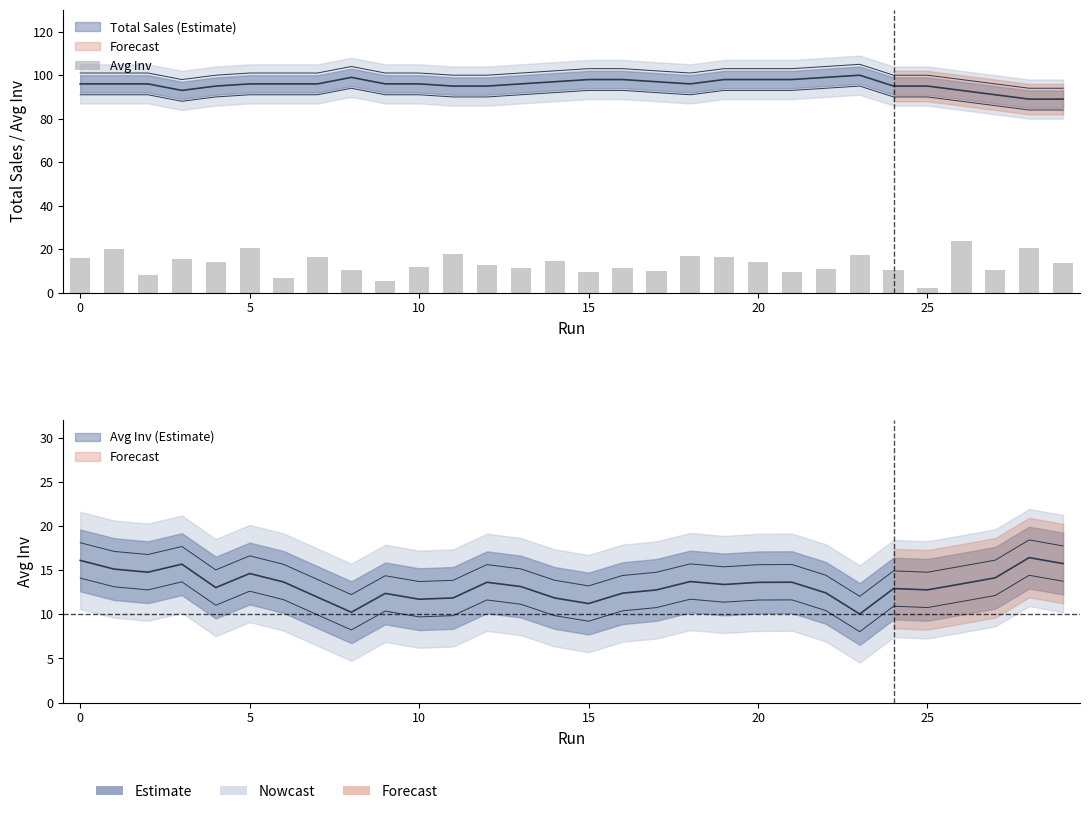

How many bars are there in total?

30